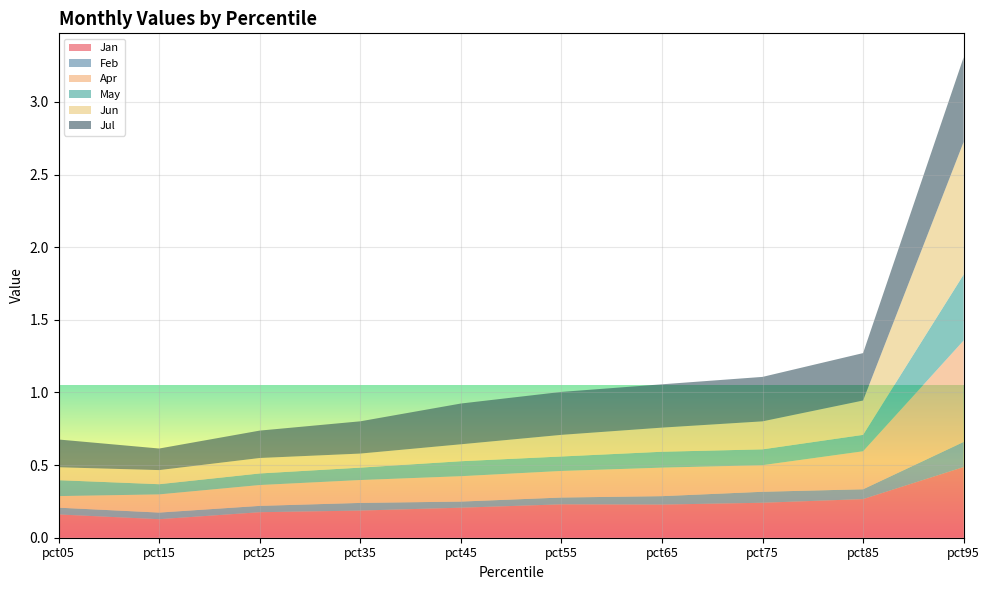

Reading left to right, transcribe all the data shown in this chart.

Jan: 0.2	0.1	0.2	0.2	0.2	0.2	0.2	0.2	0.3	0.5
Feb: 0.0	0.0	0.0	0.1	0.0	0.0	0.1	0.1	0.1	0.2
Apr: 0.1	0.1	0.1	0.2	0.2	0.2	0.2	0.2	0.3	0.7
May: 0.1	0.1	0.1	0.1	0.1	0.1	0.1	0.1	0.1	0.5
Jun: 0.1	0.1	0.1	0.1	0.1	0.1	0.2	0.2	0.2	0.9
Jul: 0.2	0.1	0.2	0.2	0.3	0.3	0.3	0.3	0.3	0.6